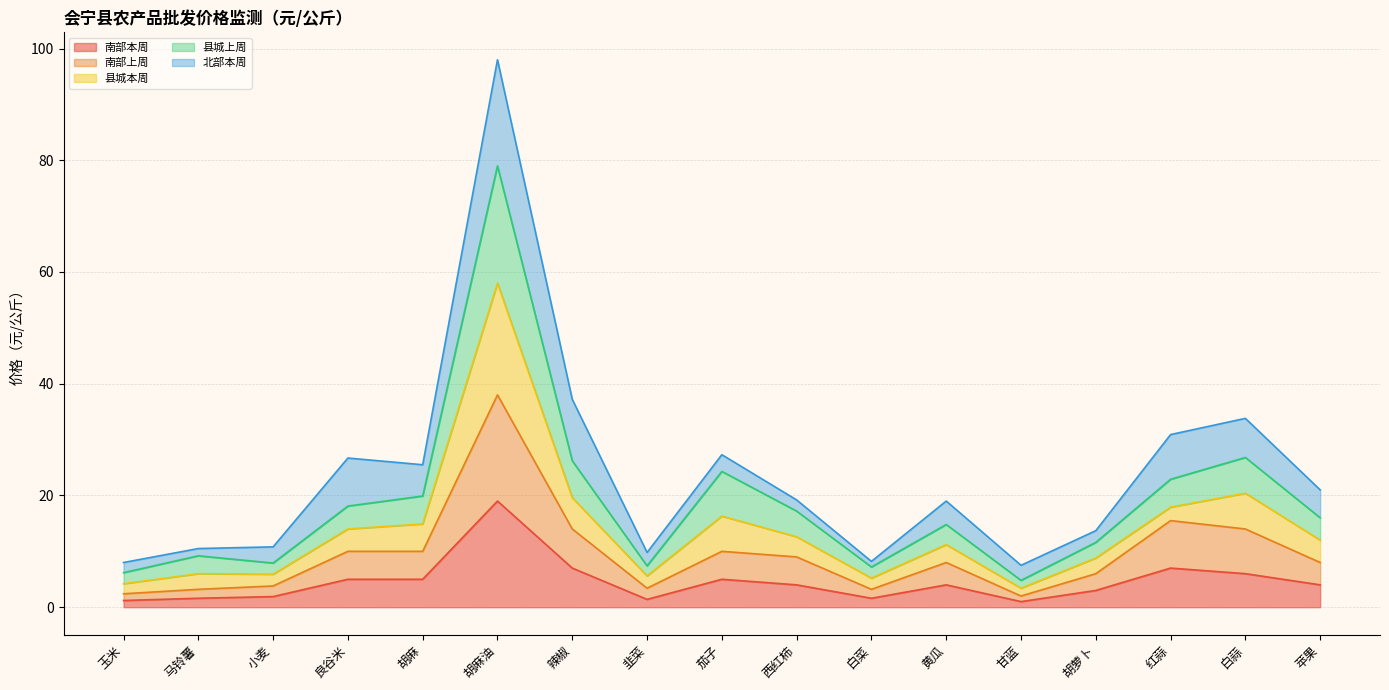

Which series has the largest total across all categories?

县城上周